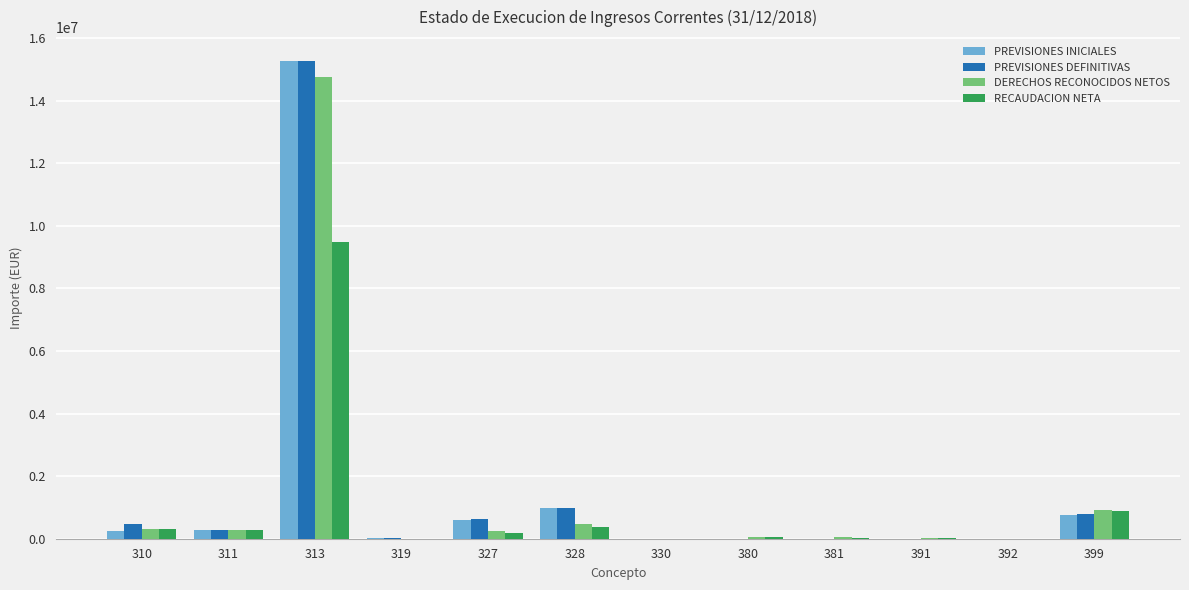

What is the maximum value shown in the chart?

15265000.0